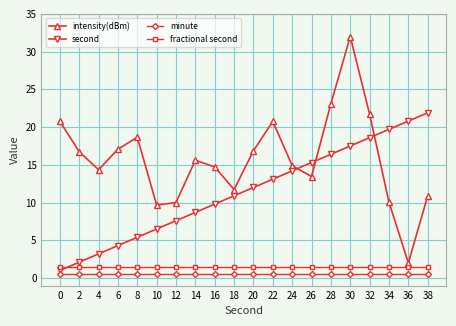

What is the difference between the maximum and second lowest values in the intensity(dBm) series?

22.3